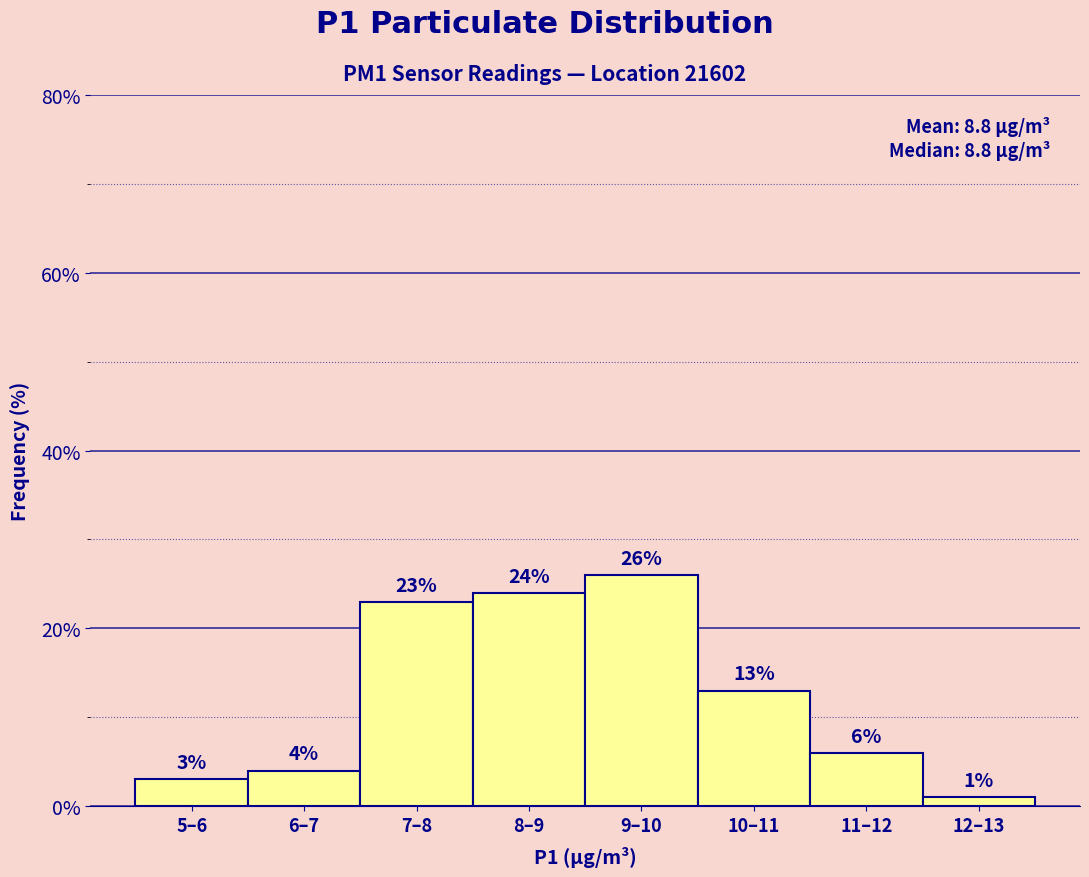

Reading left to right, transcribe all the data shown in this chart.

3	4	23	24	26	13	6	1